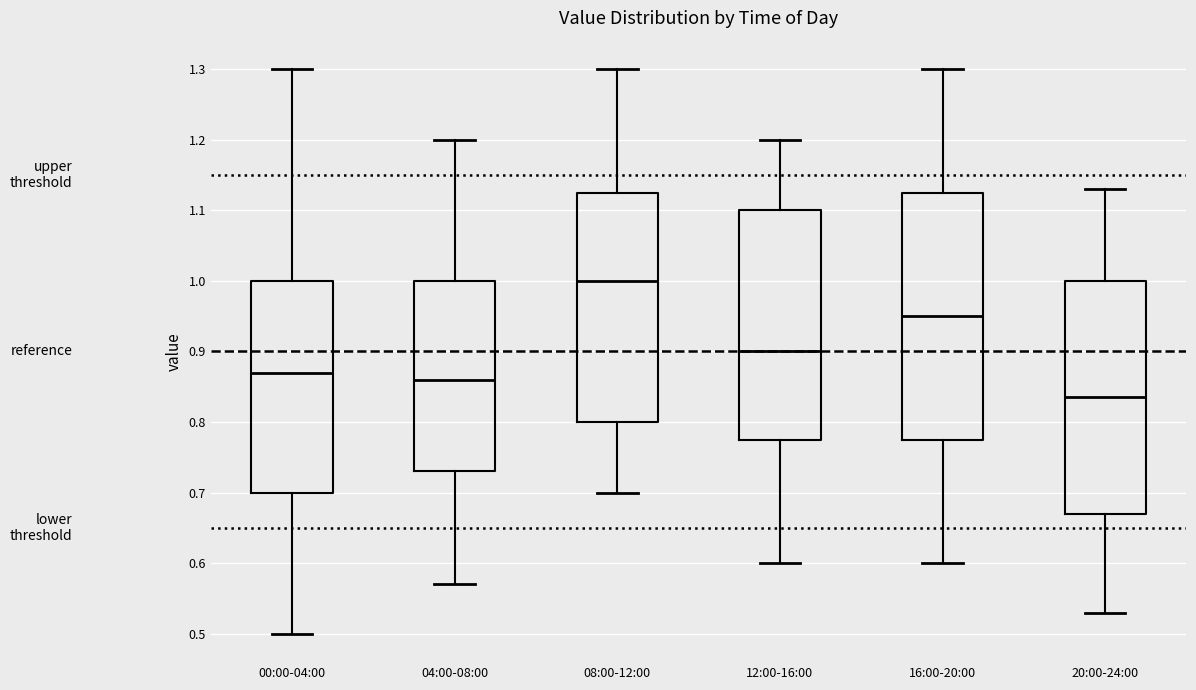

Reading left to right, read every box against the y-axis: the position of its median line, the range the box covers, and the ends of its whiskers. The values are not printed on the chart, so give them approximately, as read against the axis.

00:00-04:00: median 0.87, box 0.70 to 1.00, whiskers 0.50 to 1.30
04:00-08:00: median 0.86, box 0.73 to 1.00, whiskers 0.57 to 1.20
08:00-12:00: median 1.00, box 0.80 to 1.13, whiskers 0.70 to 1.30
12:00-16:00: median 0.90, box 0.78 to 1.10, whiskers 0.60 to 1.20
16:00-20:00: median 0.95, box 0.78 to 1.13, whiskers 0.60 to 1.30
20:00-24:00: median 0.84, box 0.67 to 1.00, whiskers 0.53 to 1.13